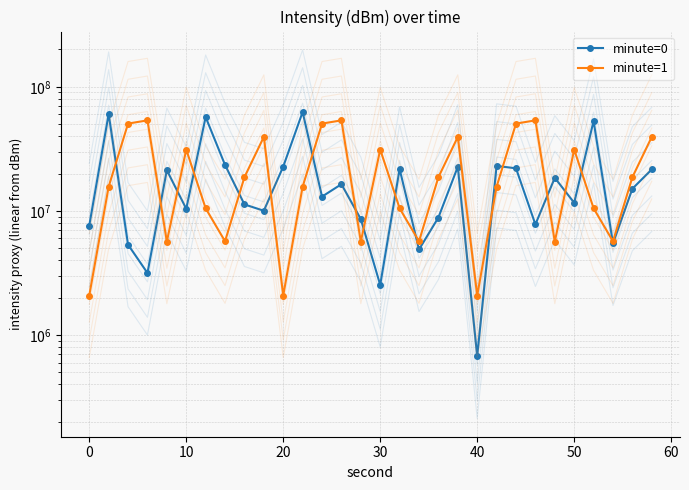

Count the number of data series in this chart.

2